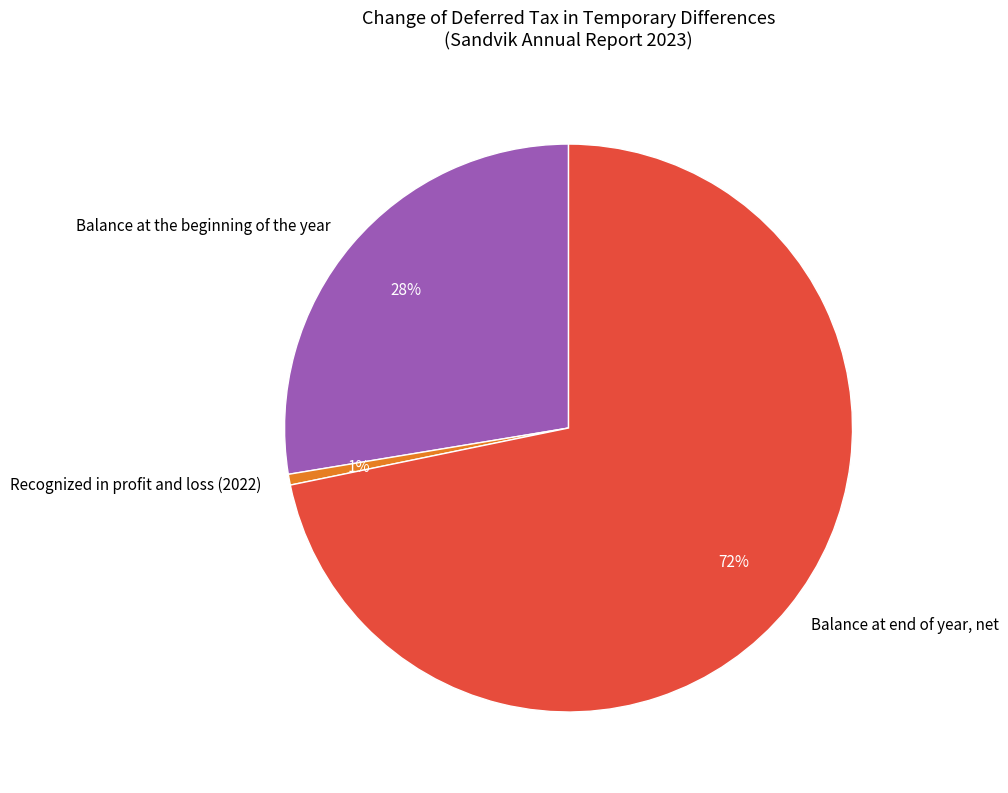

Which has a higher value, Balance at end of year, net or Recognized in profit and loss (2022)?

Balance at end of year, net